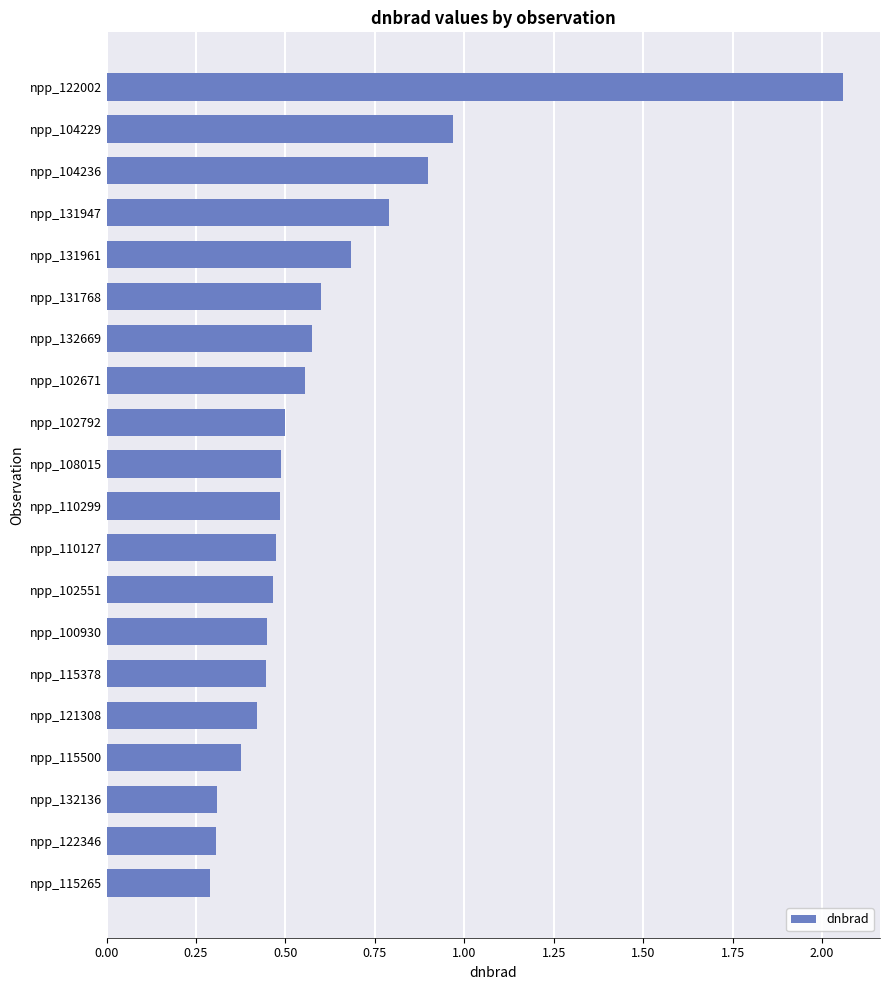

What is the difference between the maximum and minimum values?

1.8